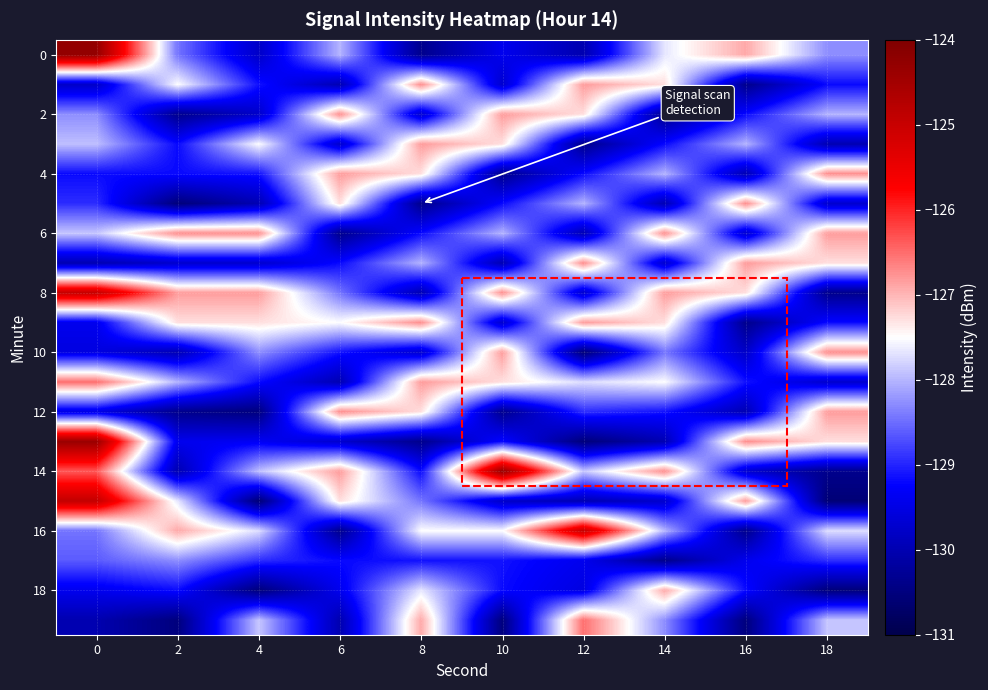

What is the spread (max minus min) of values at 4?

3.8